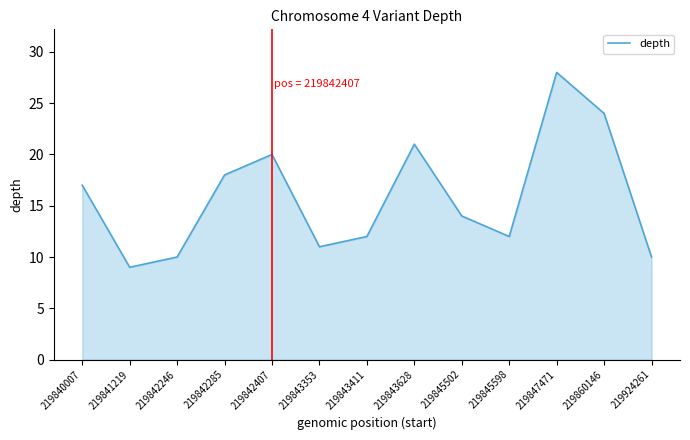

What is the sum of all values?

206